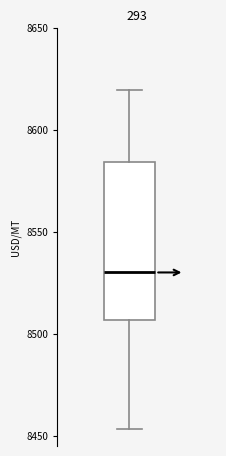

Read this box plot against the y-axis: the position of the median line, the range covered by the box, and the ends of both whiskers. The values are not printed on the chart, so give them approximately, as read against the axis.

median 8530, box 8505 to 8585, whiskers 8455 to 8620